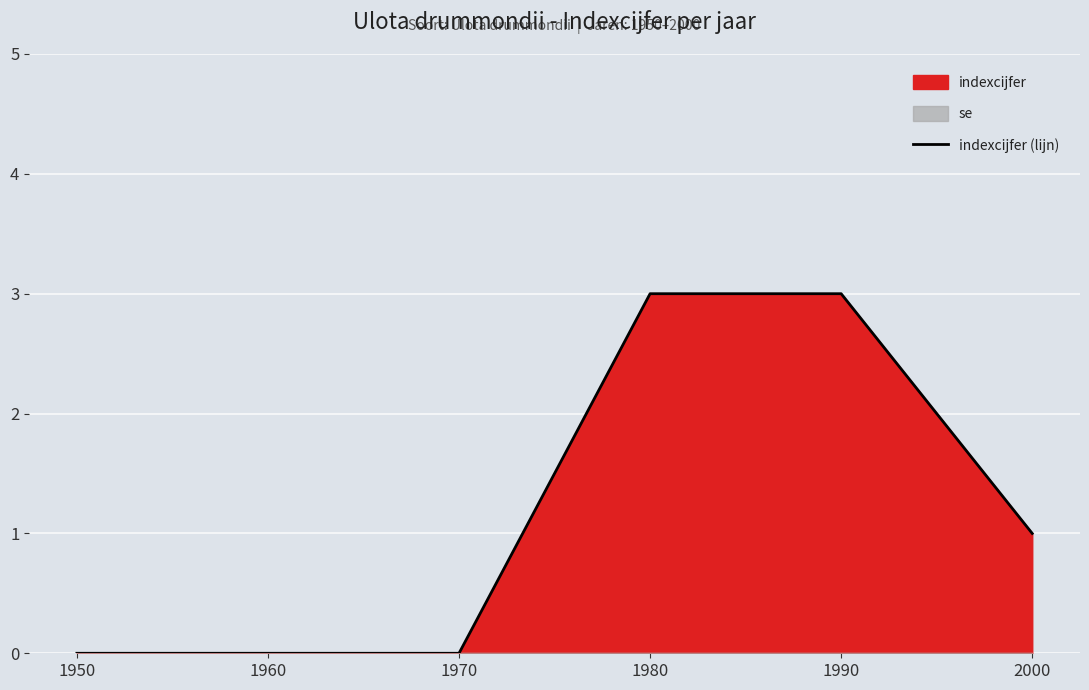

True or false: indexcijfer (lijn) has a value of 0 at 1970.

True